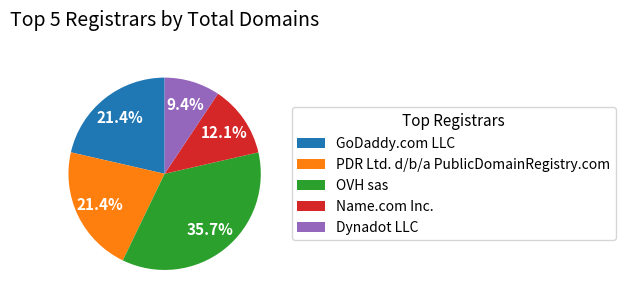

Do Dynadot LLC and GoDaddy.com LLC together represent more than half of the pie?

No